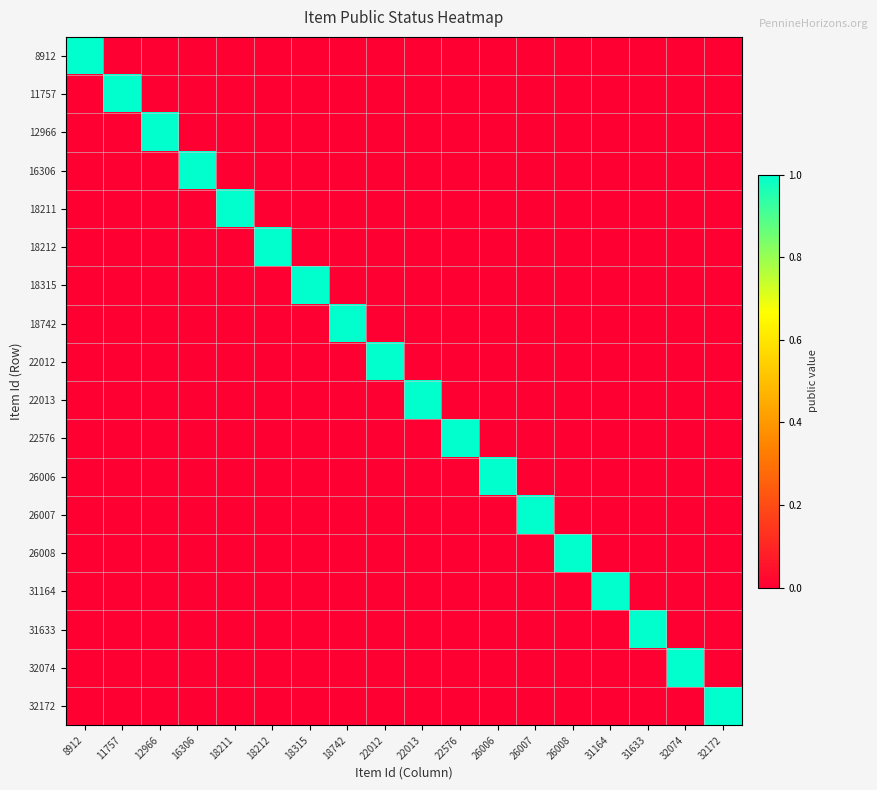

Which has a higher value, 26008 or 11757?

26008